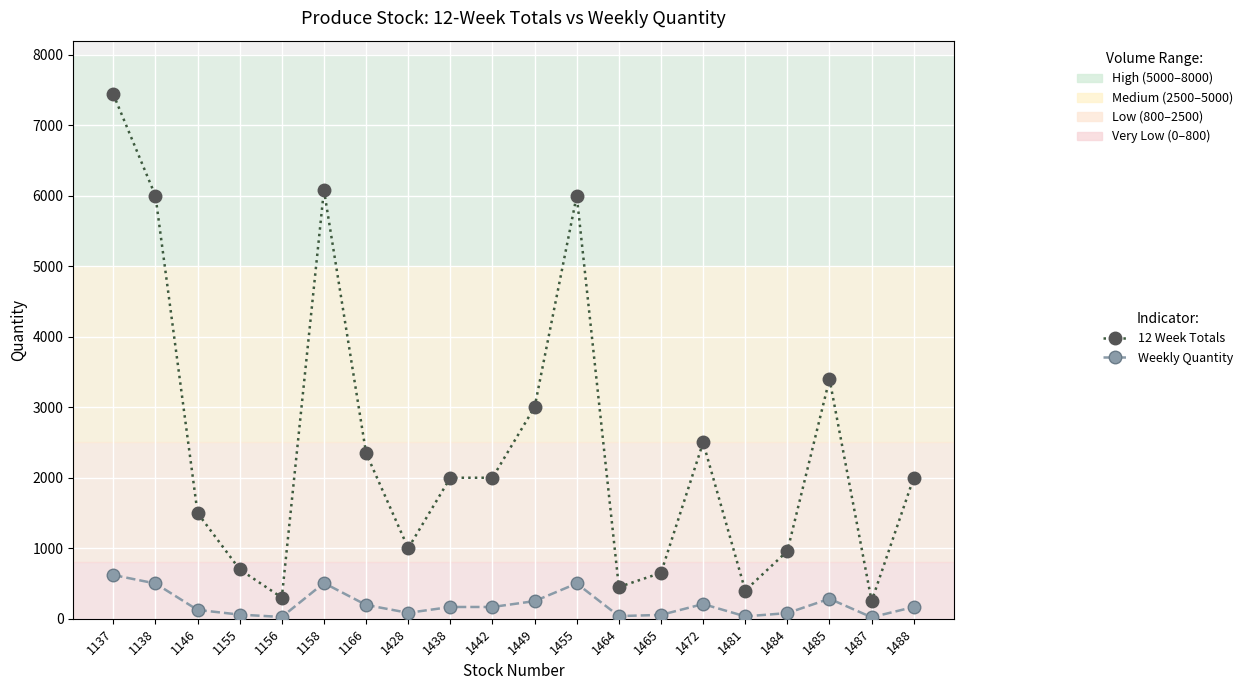

What is the sum of the Weekly Quantity values at 1158 and 1146?

631.7